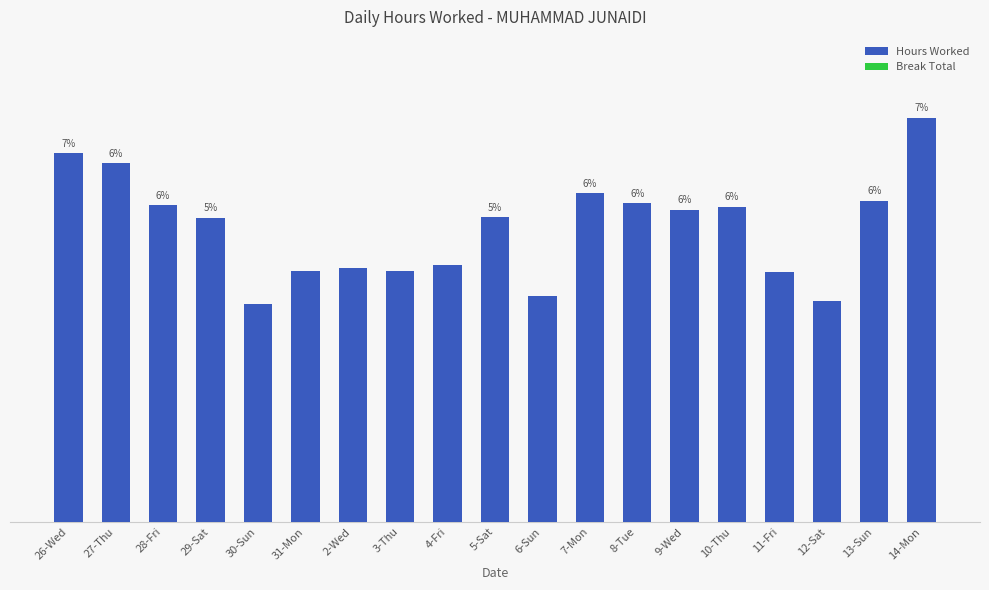

Are the bars horizontal?

No